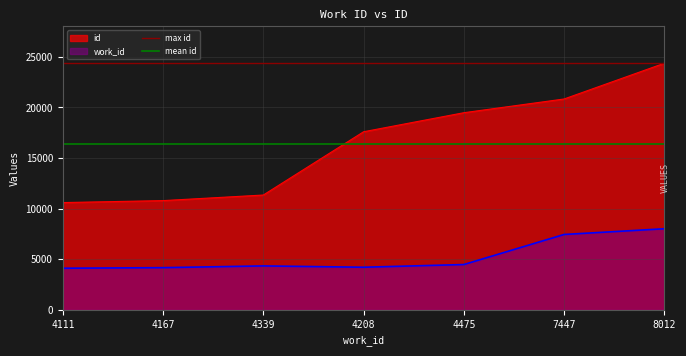

Is it true that max id equals 41143.4 at 4111?

False